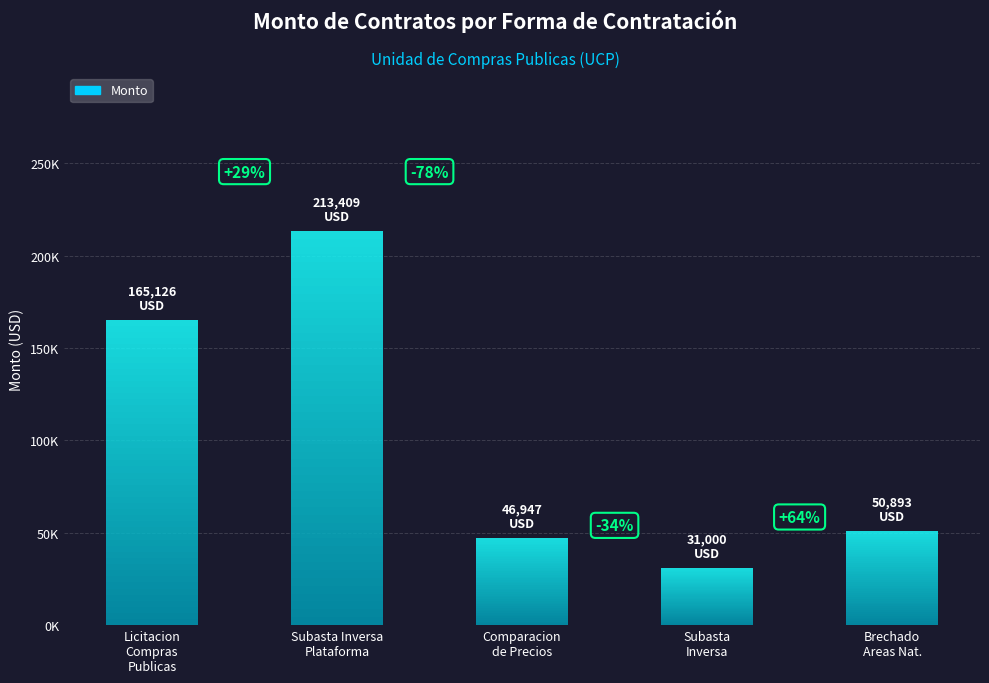

How many data points are less than 50892?

2